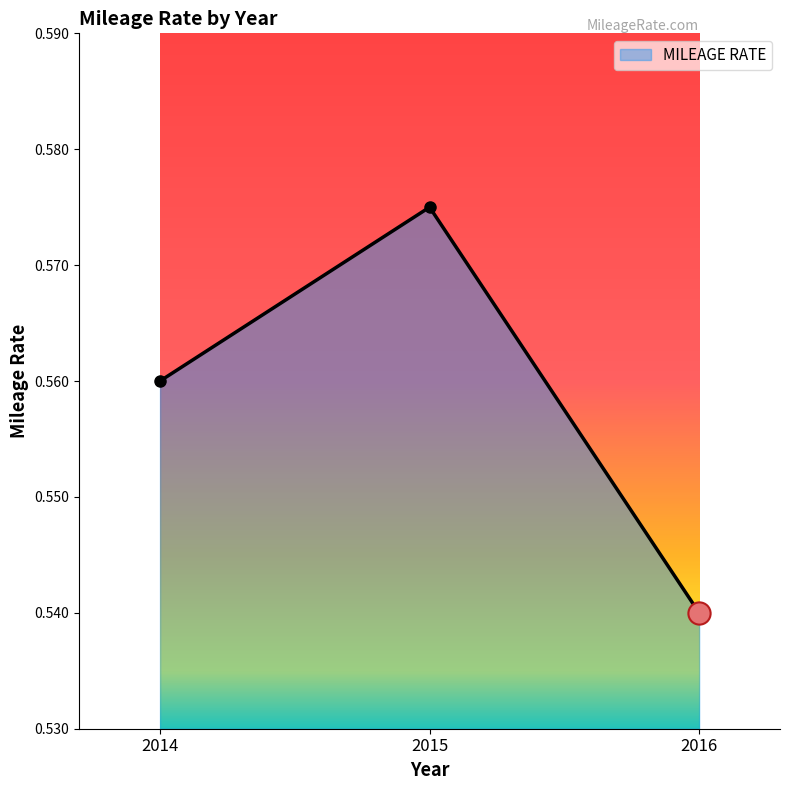

What is the sum of the values at 2015 and 2014?

1.1